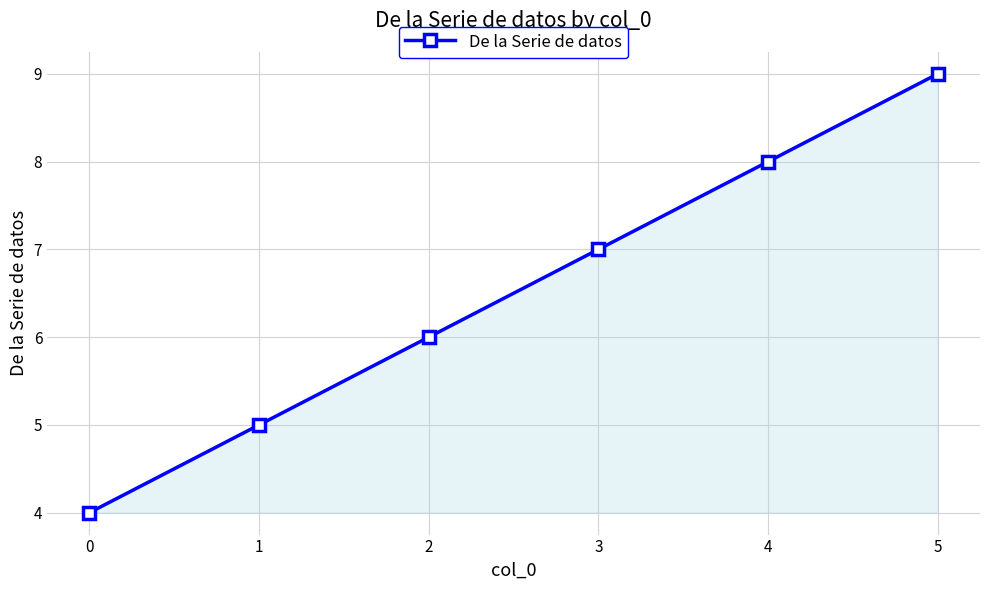

True or false: the data shows 5 at 3.

False